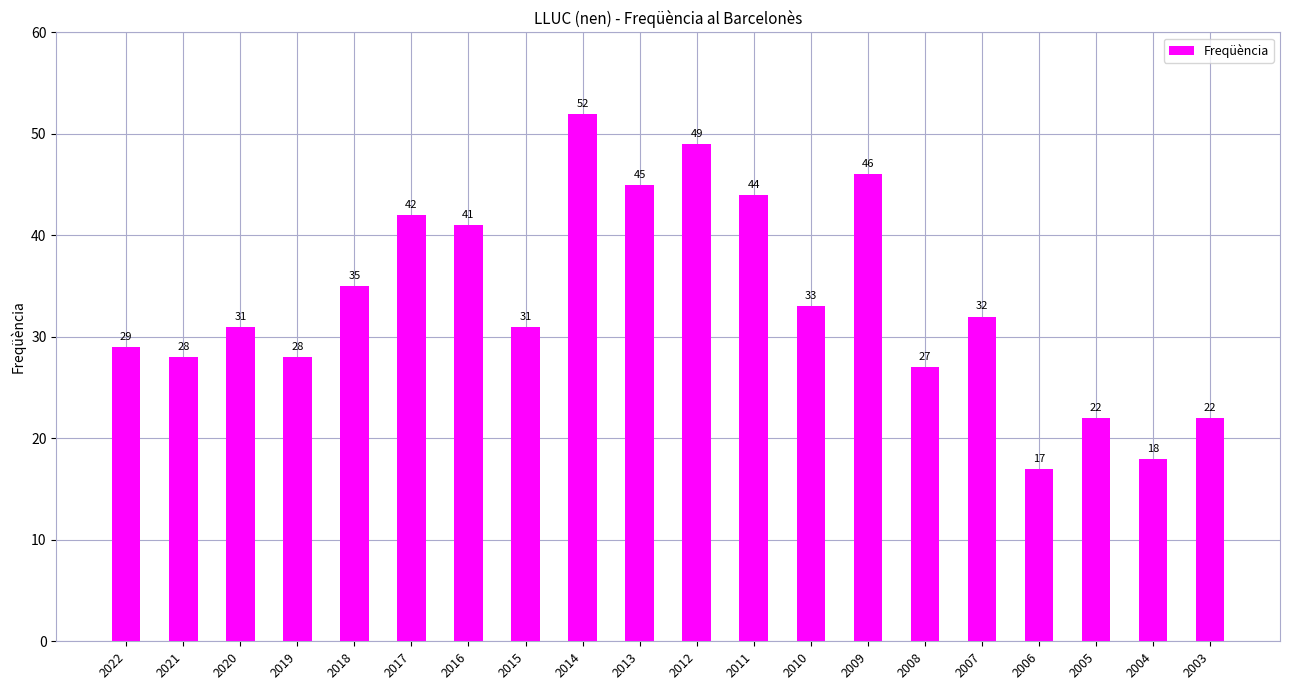

True or false: the data shows 42 at 2017.

True